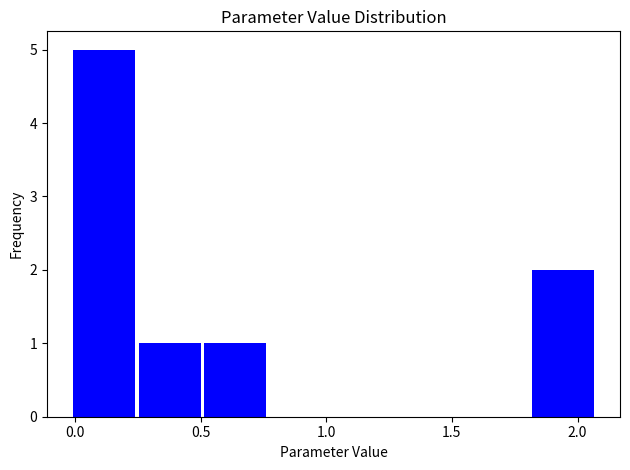

Which range on the x-axis has the tallest bar?

0.00 to 0.25